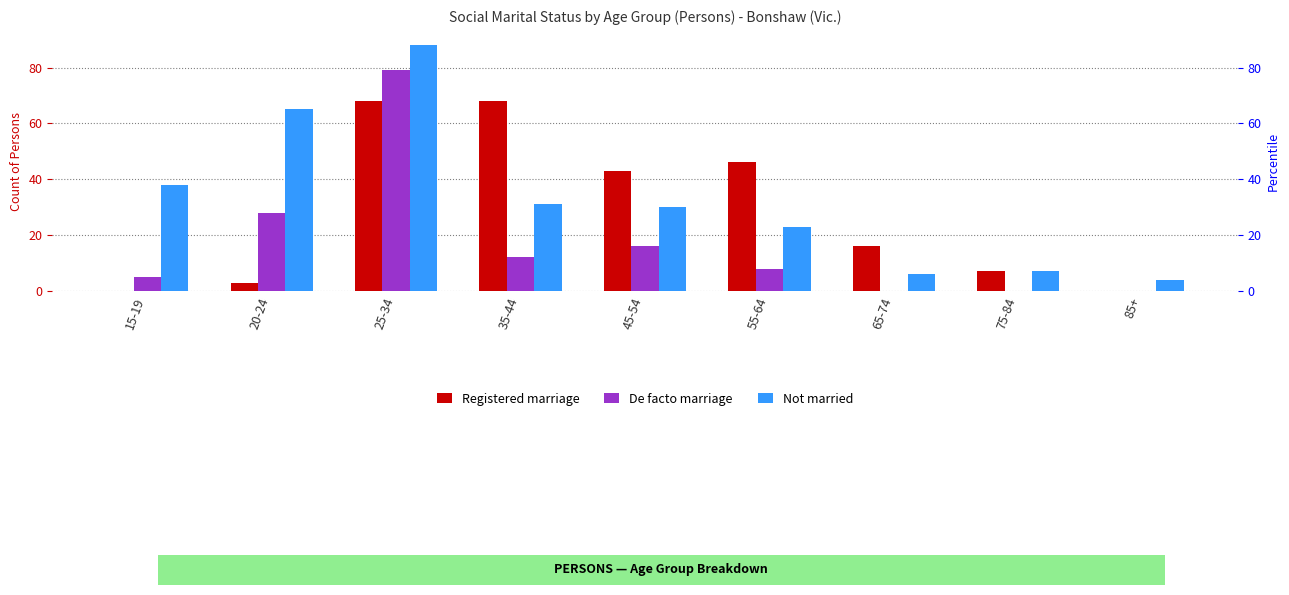

How many values in Registered marriage are above zero?

7